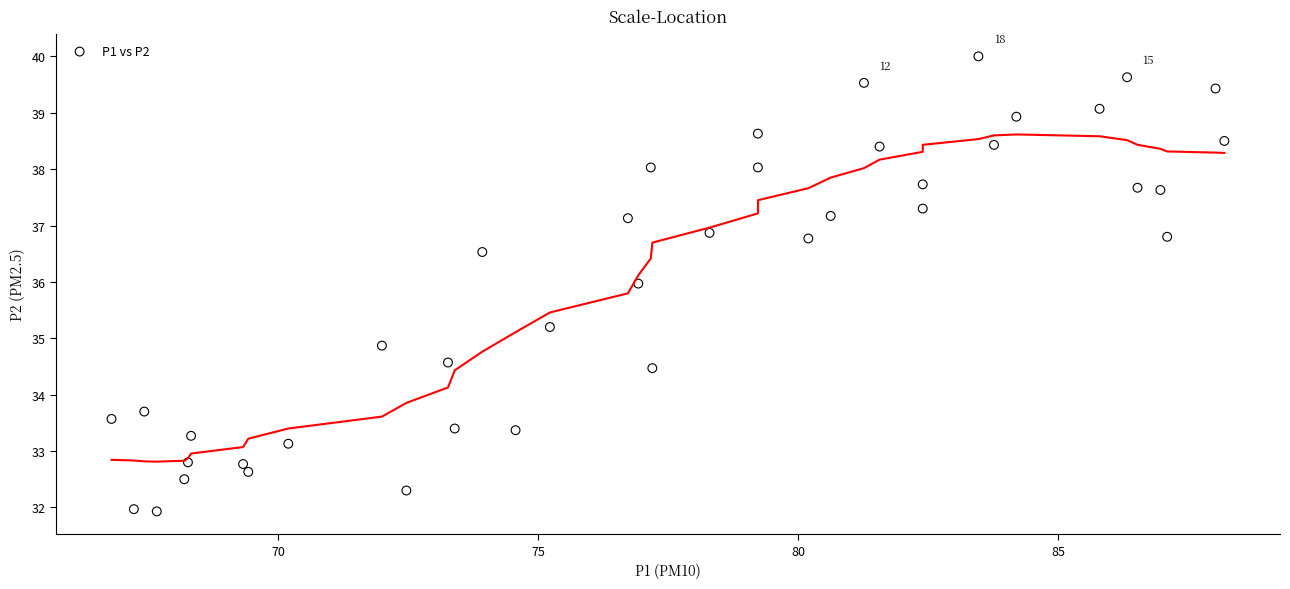

What is the range of X values (max minus min)?

21.4